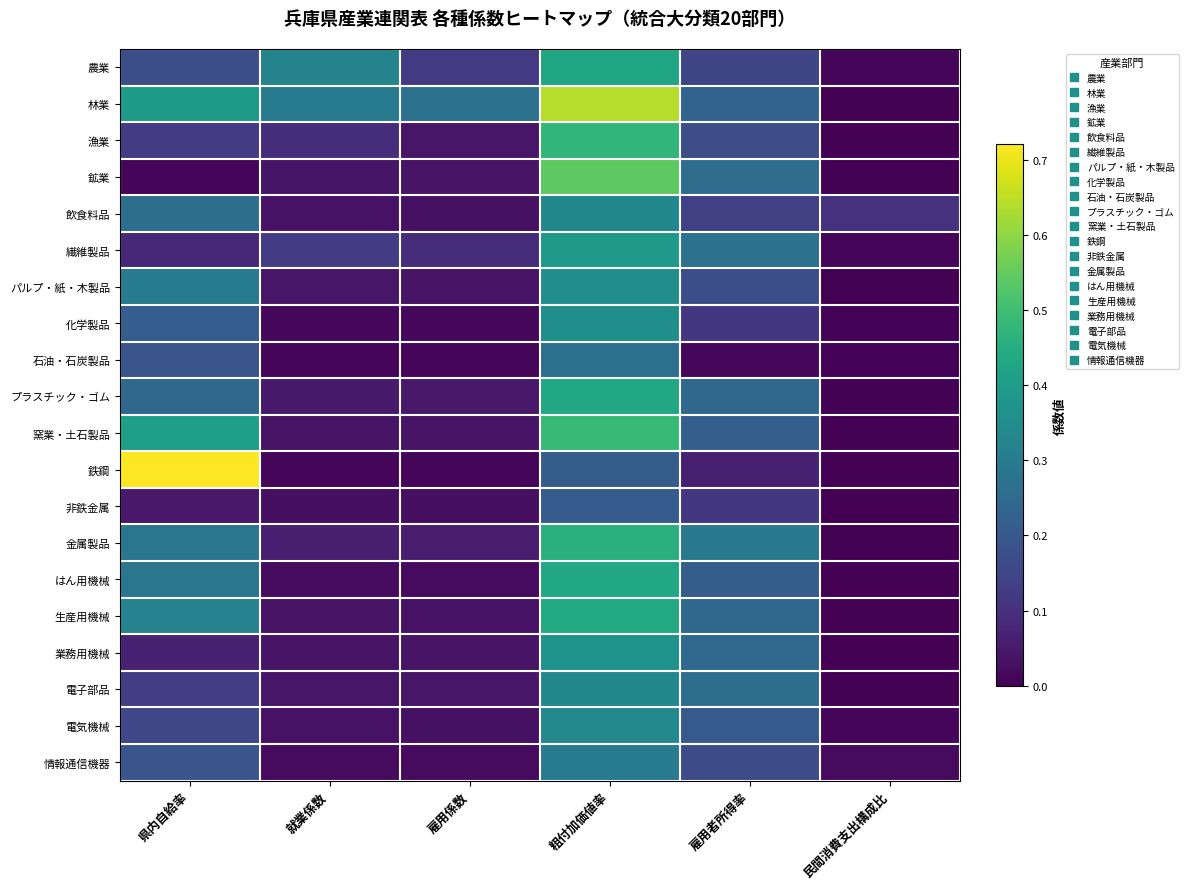

Reading left to right, transcribe all the data shown in this chart.

農業: 県内自給率=0.2	就業係数=0.3	雇用係数=0.1	粗付加価値率=0.4	雇用者所得率=0.2	民間消費支出構成比=0.0
林業: 県内自給率=0.4	就業係数=0.3	雇用係数=0.3	粗付加価値率=0.6	雇用者所得率=0.2	民間消費支出構成比=0.0
漁業: 県内自給率=0.1	就業係数=0.1	雇用係数=0.0	粗付加価値率=0.5	雇用者所得率=0.2	民間消費支出構成比=0.0
鉱業: 県内自給率=0.0	就業係数=0.0	雇用係数=0.0	粗付加価値率=0.5	雇用者所得率=0.3	民間消費支出構成比=-0.0
飲食料品: 県内自給率=0.3	就業係数=0.0	雇用係数=0.0	粗付加価値率=0.3	雇用者所得率=0.1	民間消費支出構成比=0.1
繊維製品: 県内自給率=0.1	就業係数=0.1	雇用係数=0.1	粗付加価値率=0.4	雇用者所得率=0.3	民間消費支出構成比=0.0
パルプ・紙・木製品: 県内自給率=0.3	就業係数=0.0	雇用係数=0.0	粗付加価値率=0.4	雇用者所得率=0.2	民間消費支出構成比=0.0
化学製品: 県内自給率=0.2	就業係数=0.0	雇用係数=0.0	粗付加価値率=0.4	雇用者所得率=0.1	民間消費支出構成比=0.0
石油・石炭製品: 県内自給率=0.2	就業係数=0.0	雇用係数=0.0	粗付加価値率=0.3	雇用者所得率=0.0	民間消費支出構成比=0.0
プラスチック・ゴム: 県内自給率=0.2	就業係数=0.1	雇用係数=0.0	粗付加価値率=0.4	雇用者所得率=0.2	民間消費支出構成比=0.0
窯業・土石製品: 県内自給率=0.4	就業係数=0.0	雇用係数=0.0	粗付加価値率=0.5	雇用者所得率=0.2	民間消費支出構成比=0.0
鉄鋼: 県内自給率=0.7	就業係数=0.0	雇用係数=0.0	粗付加価値率=0.2	雇用者所得率=0.1	民間消費支出構成比=-0.0
非鉄金属: 県内自給率=0.0	就業係数=0.0	雇用係数=0.0	粗付加価値率=0.2	雇用者所得率=0.1	民間消費支出構成比=0.0
金属製品: 県内自給率=0.3	就業係数=0.1	雇用係数=0.1	粗付加価値率=0.5	雇用者所得率=0.3	民間消費支出構成比=0.0
はん用機械: 県内自給率=0.3	就業係数=0.0	雇用係数=0.0	粗付加価値率=0.4	雇用者所得率=0.2	民間消費支出構成比=0.0
生産用機械: 県内自給率=0.3	就業係数=0.0	雇用係数=0.0	粗付加価値率=0.4	雇用者所得率=0.2	民間消費支出構成比=0.0
業務用機械: 県内自給率=0.1	就業係数=0.0	雇用係数=0.0	粗付加価値率=0.4	雇用者所得率=0.2	民間消費支出構成比=0.0
電子部品: 県内自給率=0.1	就業係数=0.0	雇用係数=0.0	粗付加価値率=0.3	雇用者所得率=0.3	民間消費支出構成比=0.0
電気機械: 県内自給率=0.2	就業係数=0.0	雇用係数=0.0	粗付加価値率=0.3	雇用者所得率=0.2	民間消費支出構成比=0.0
情報通信機器: 県内自給率=0.2	就業係数=0.0	雇用係数=0.0	粗付加価値率=0.3	雇用者所得率=0.2	民間消費支出構成比=0.0